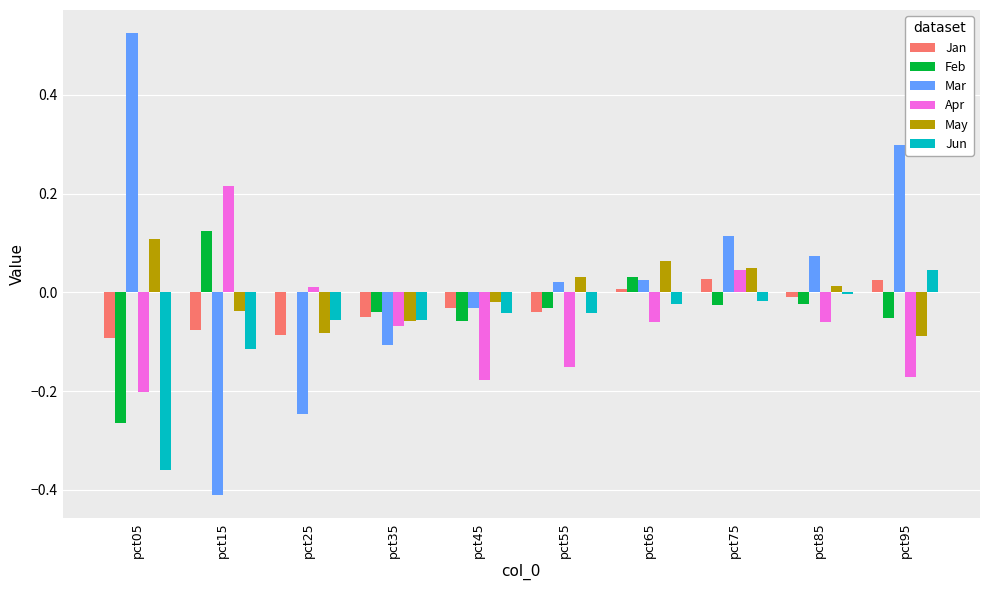

Which series has the largest range (max minus min)?

Mar